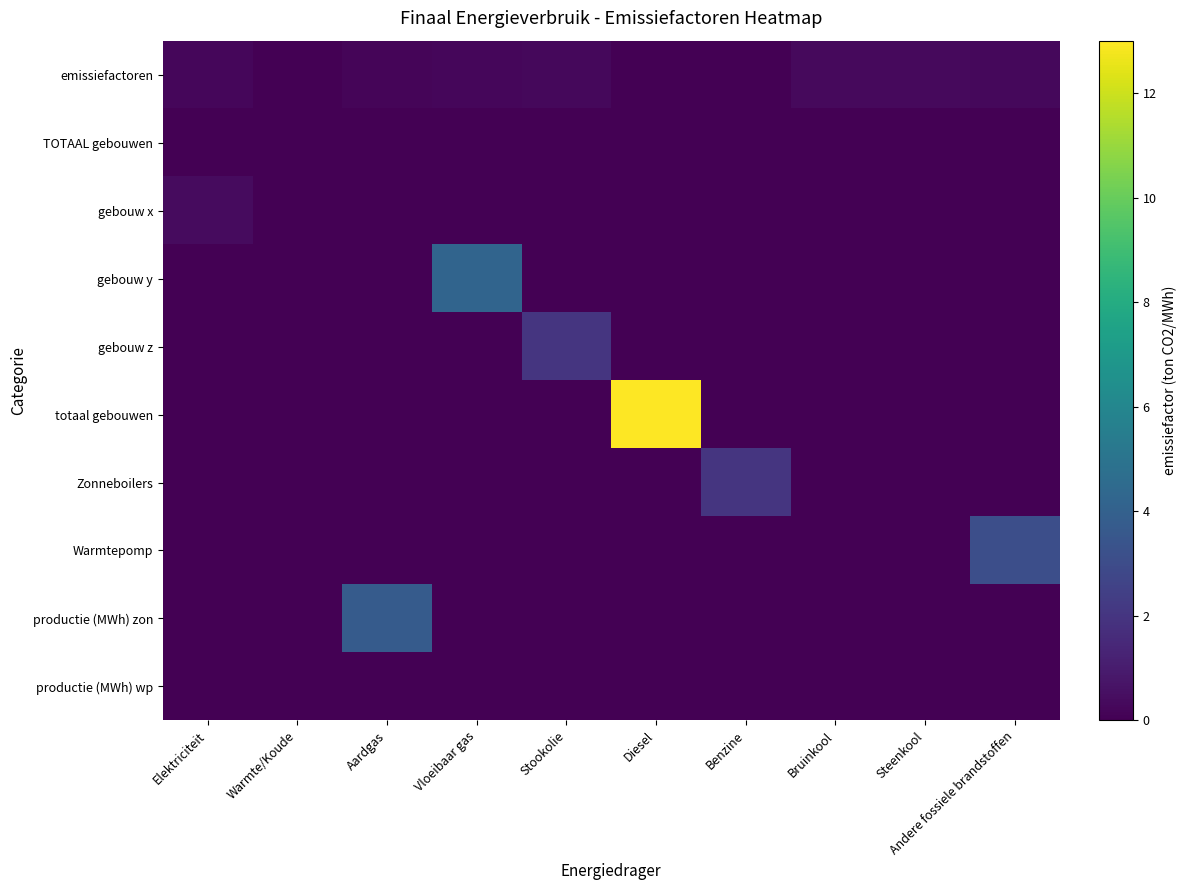

Which category has the highest value across all series?

Diesel